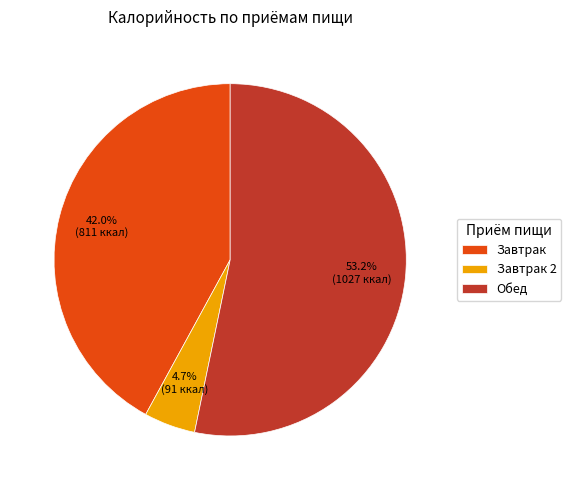

How many segments does this pie chart have?

3